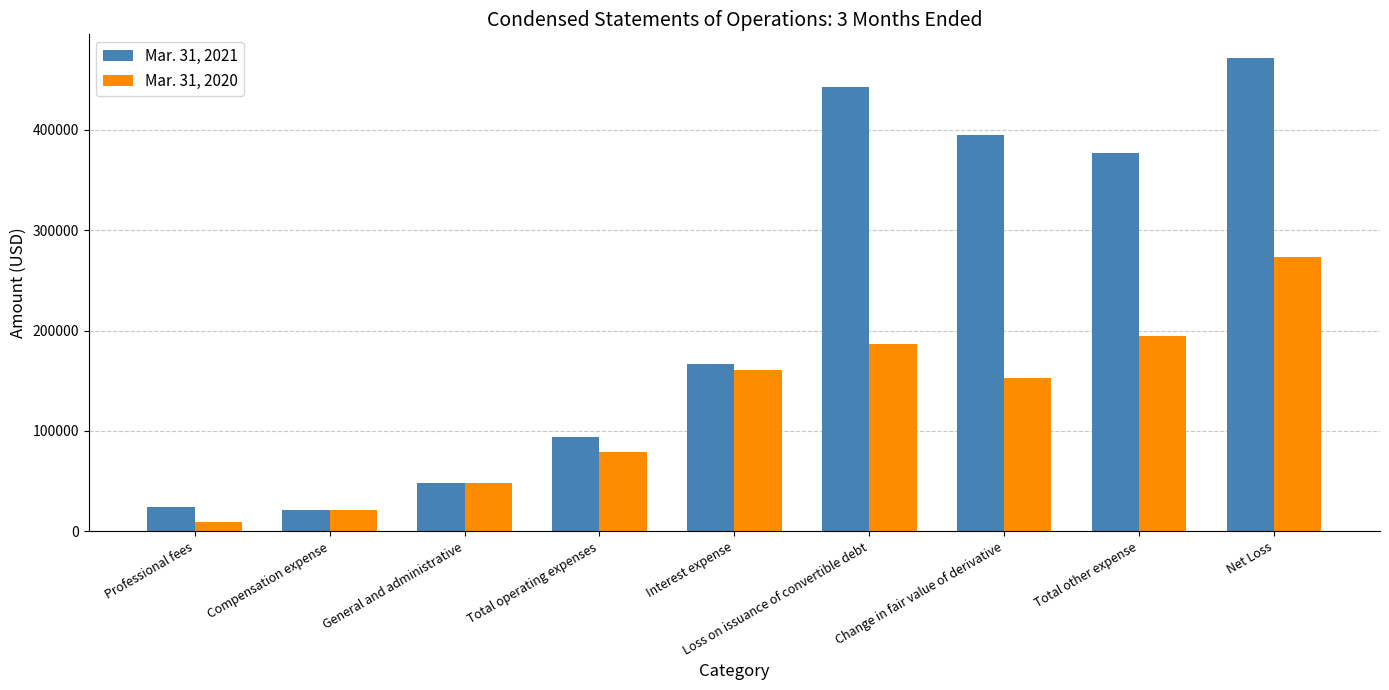

The value of Mar. 31, 2020 at Interest expense is 57185. True or false?

False